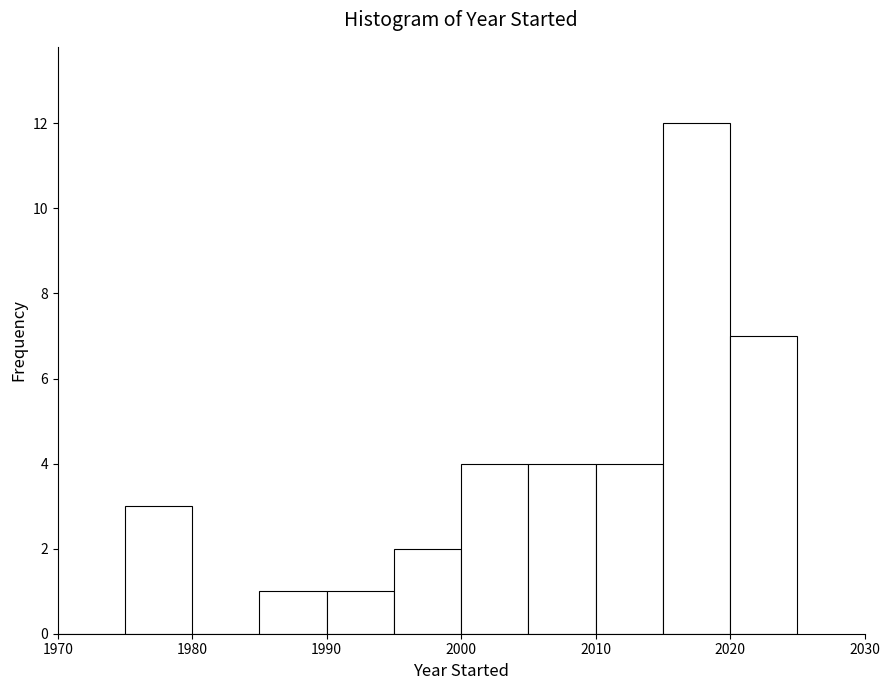

Reading left to right, transcribe this chart: for each bar, give the range it covers on the x-axis and its height. The values are not printed on the chart, so give them approximately, as read against the axis.

1970 to 1975: 0
1975 to 1980: 3
1980 to 1985: 0
1985 to 1990: 1
1990 to 1995: 1
1995 to 2000: 2
2000 to 2005: 4
2005 to 2010: 4
2010 to 2015: 4
2015 to 2020: 12
2020 to 2025: 7